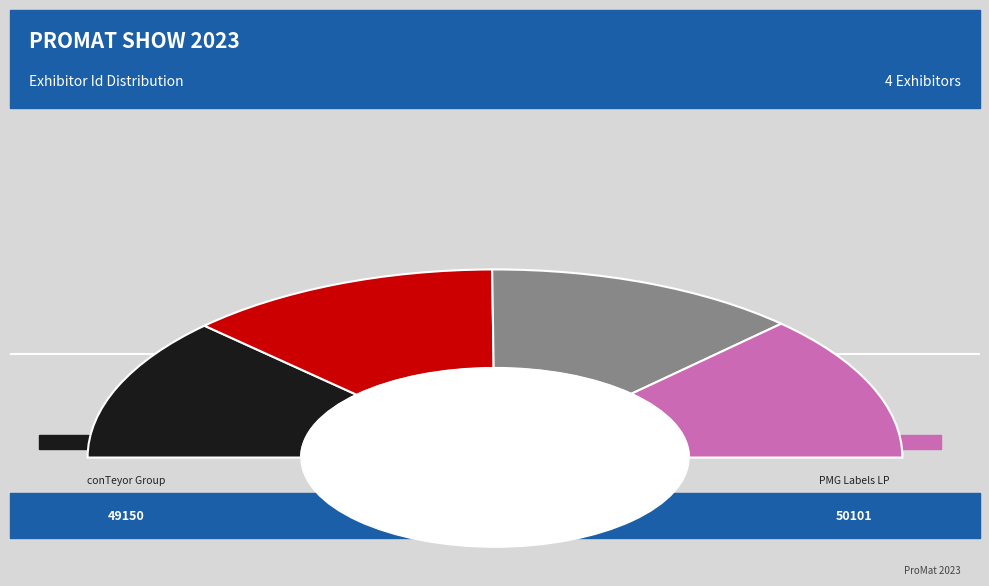

Which slice is the smallest?

conTeyor Group